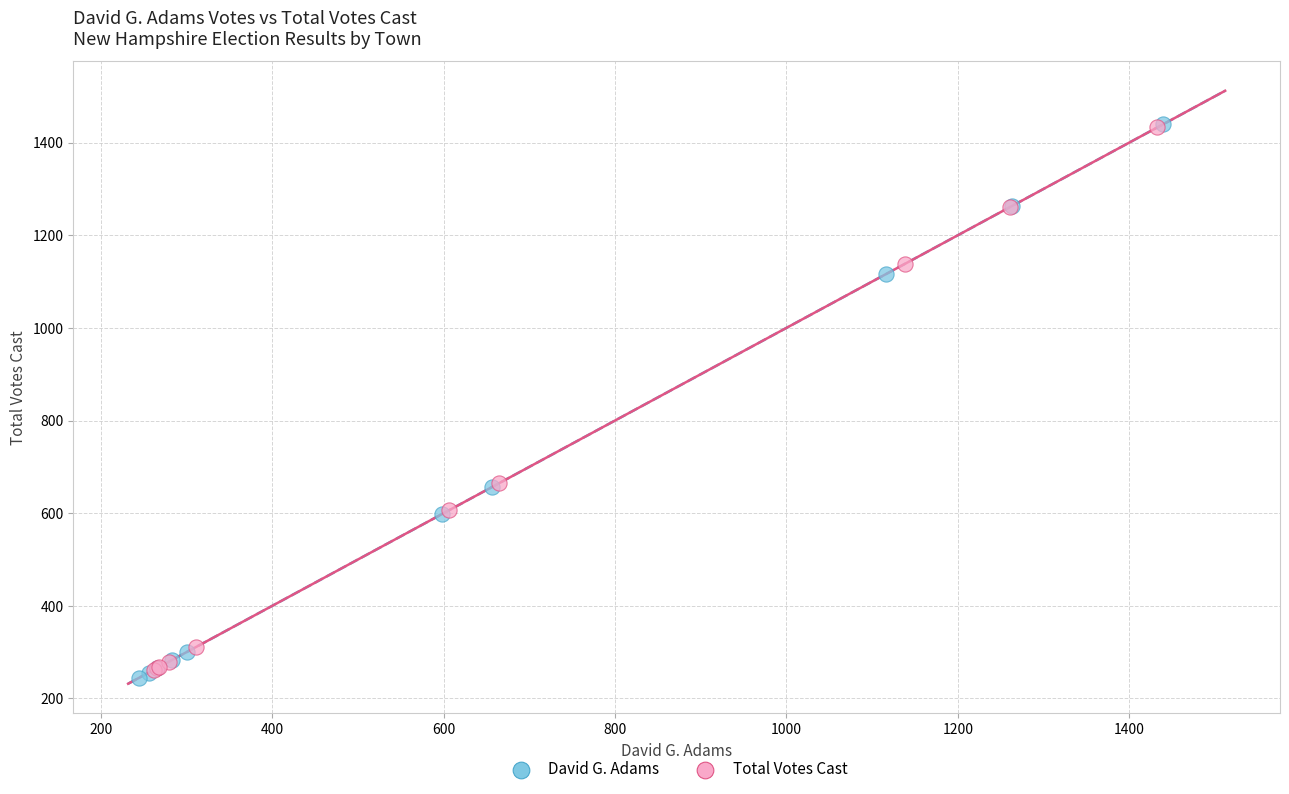

Which series has the largest Y range (max minus min)?

David G. Adams